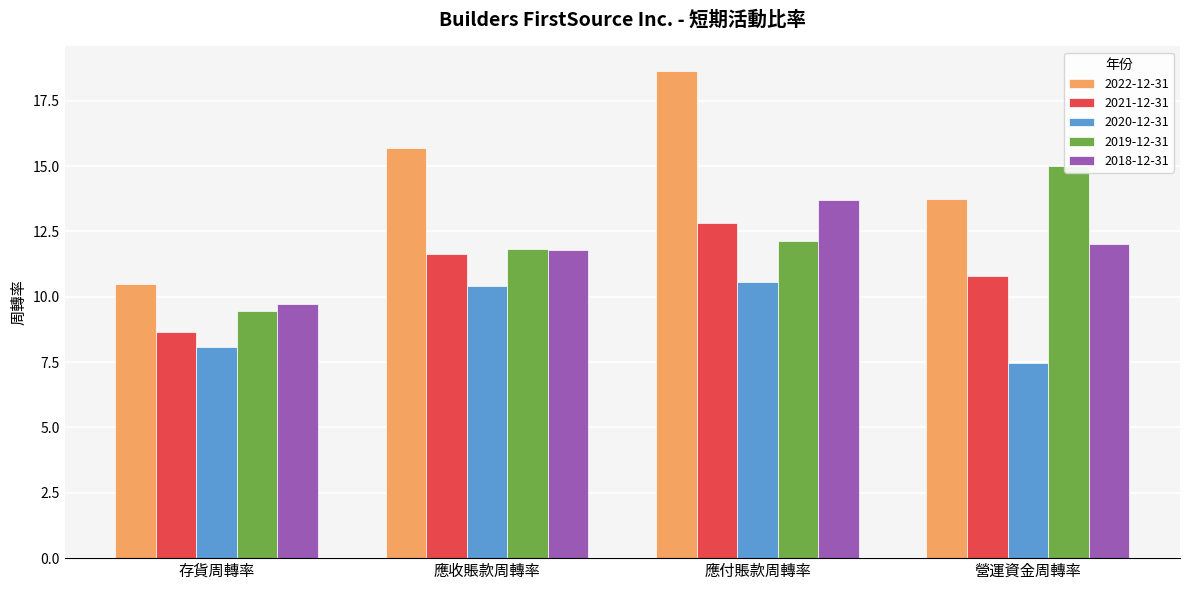

The 2020-12-31 series shows 10.4 at 應收賬款周轉率. True or false?

True